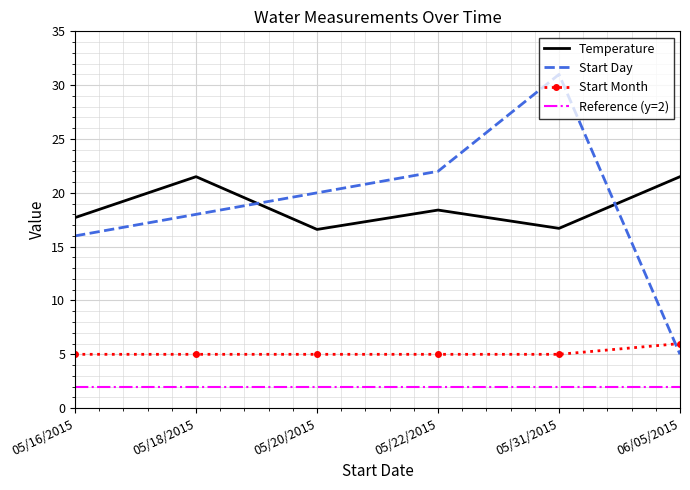

The value of Startmonth at 05/22/2015 is 5.0. True or false?

True